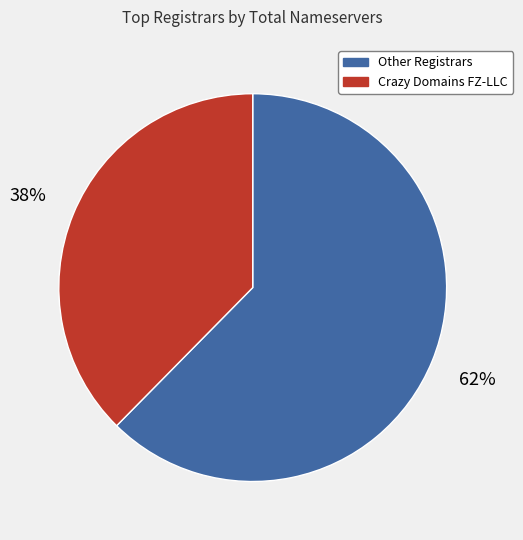

Rank the categories by value from lowest to highest.

Crazy Domains FZ-LLC, Other Registrars